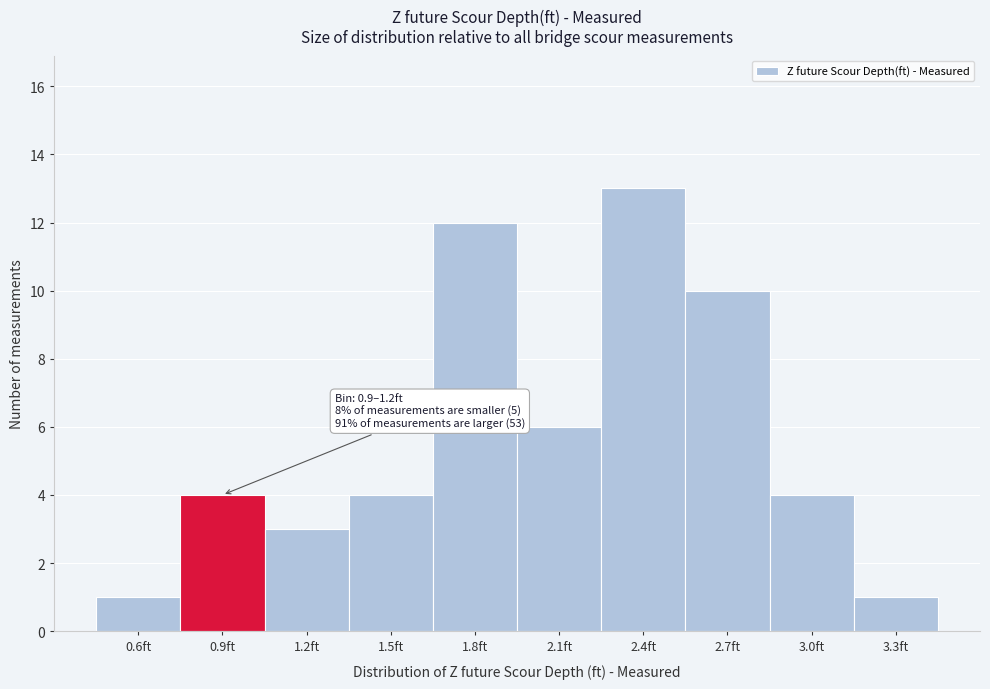

Reading left to right, extract all data points from this chart.

0.6ft=1	0.9ft=4	1.2ft=3	1.5ft=4	1.8ft=12	2.1ft=6	2.4ft=13	2.7ft=10	3.0ft=4	3.3ft=1